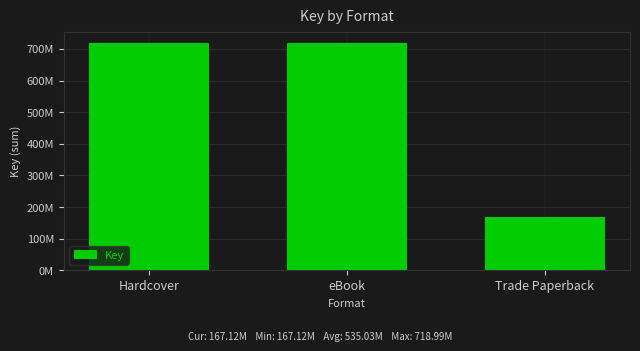

Approximately how many times larger is the value at Trade Paperback compared to Hardcover?

0.2